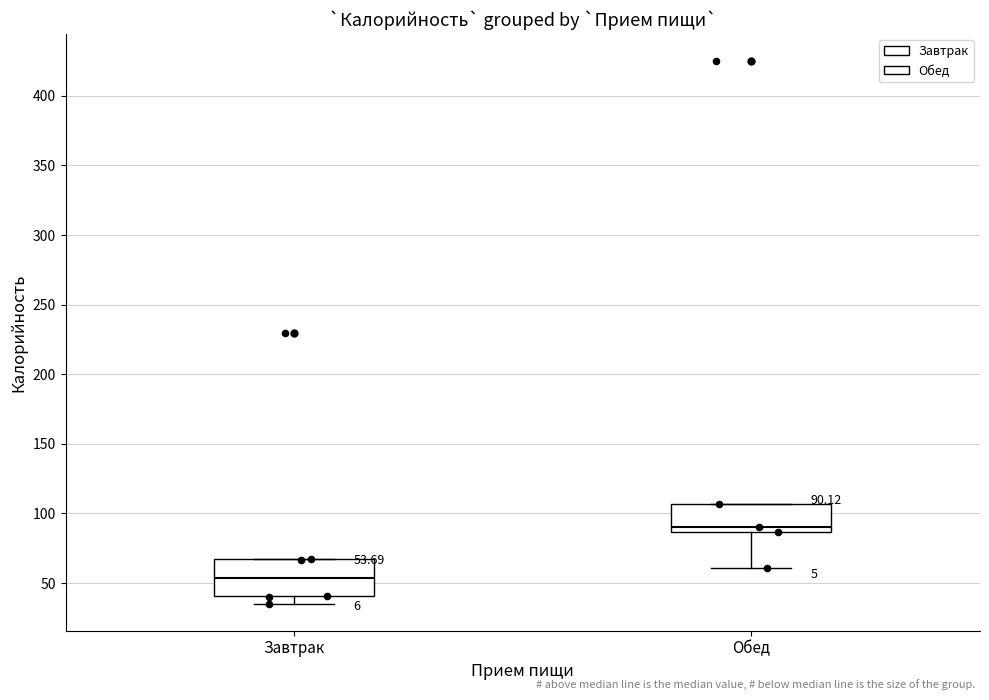

Which box's median line is the highest?

Обед